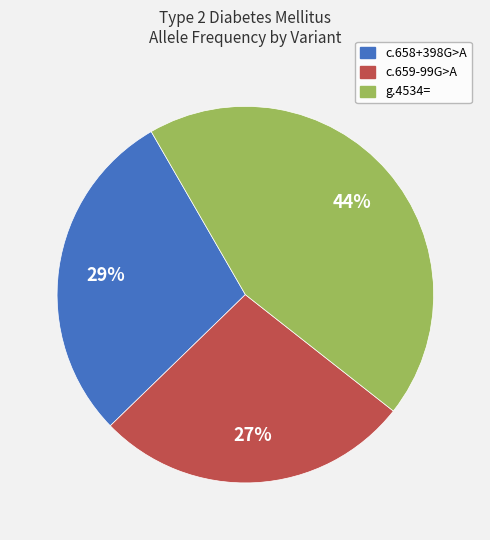

To the nearest percent, what is the difference between the largest and smallest slice percentages?

17%